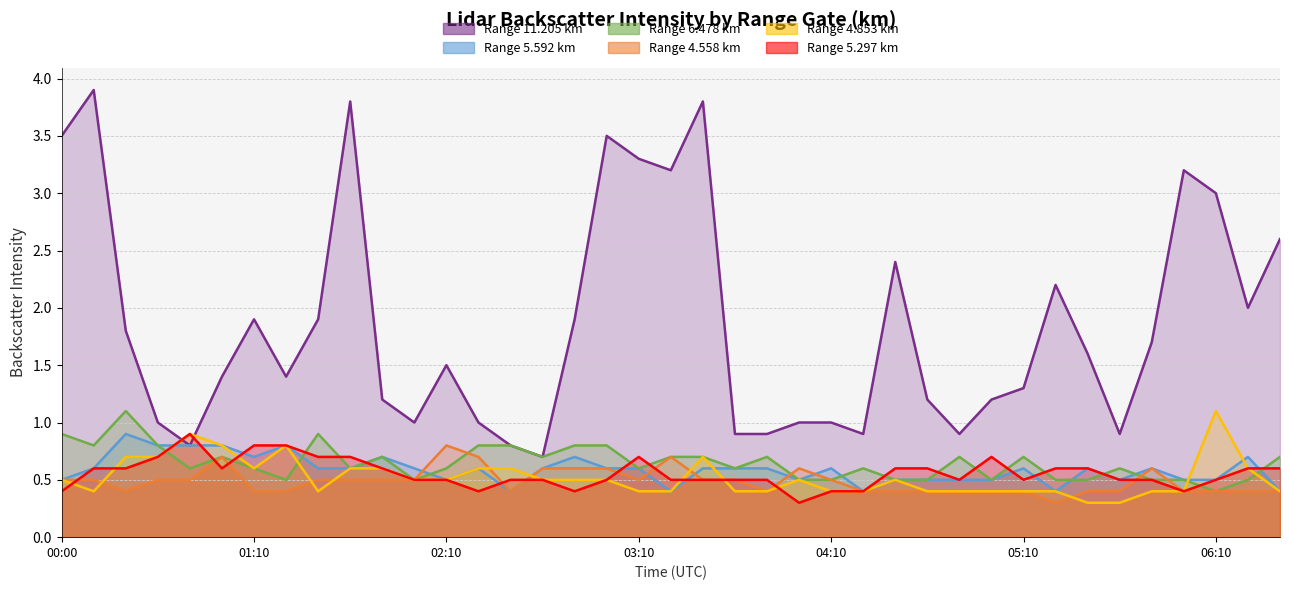

Does the chart display data point markers on the line(s)?

No